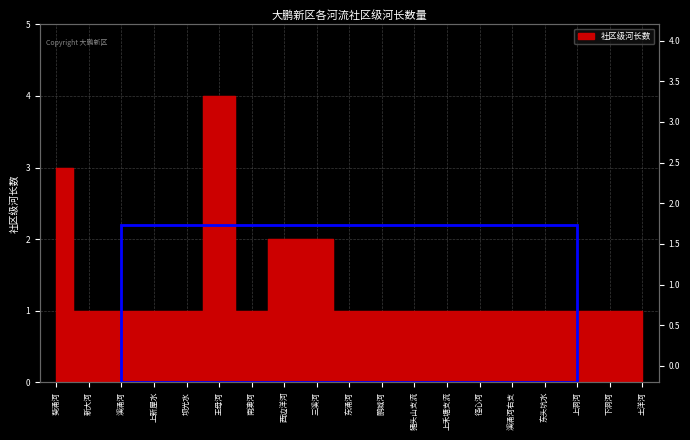

What is the greatest value displayed?

4